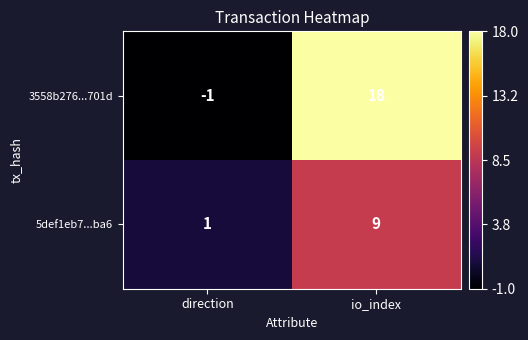

At which category is the sum across all series the highest?

io_index